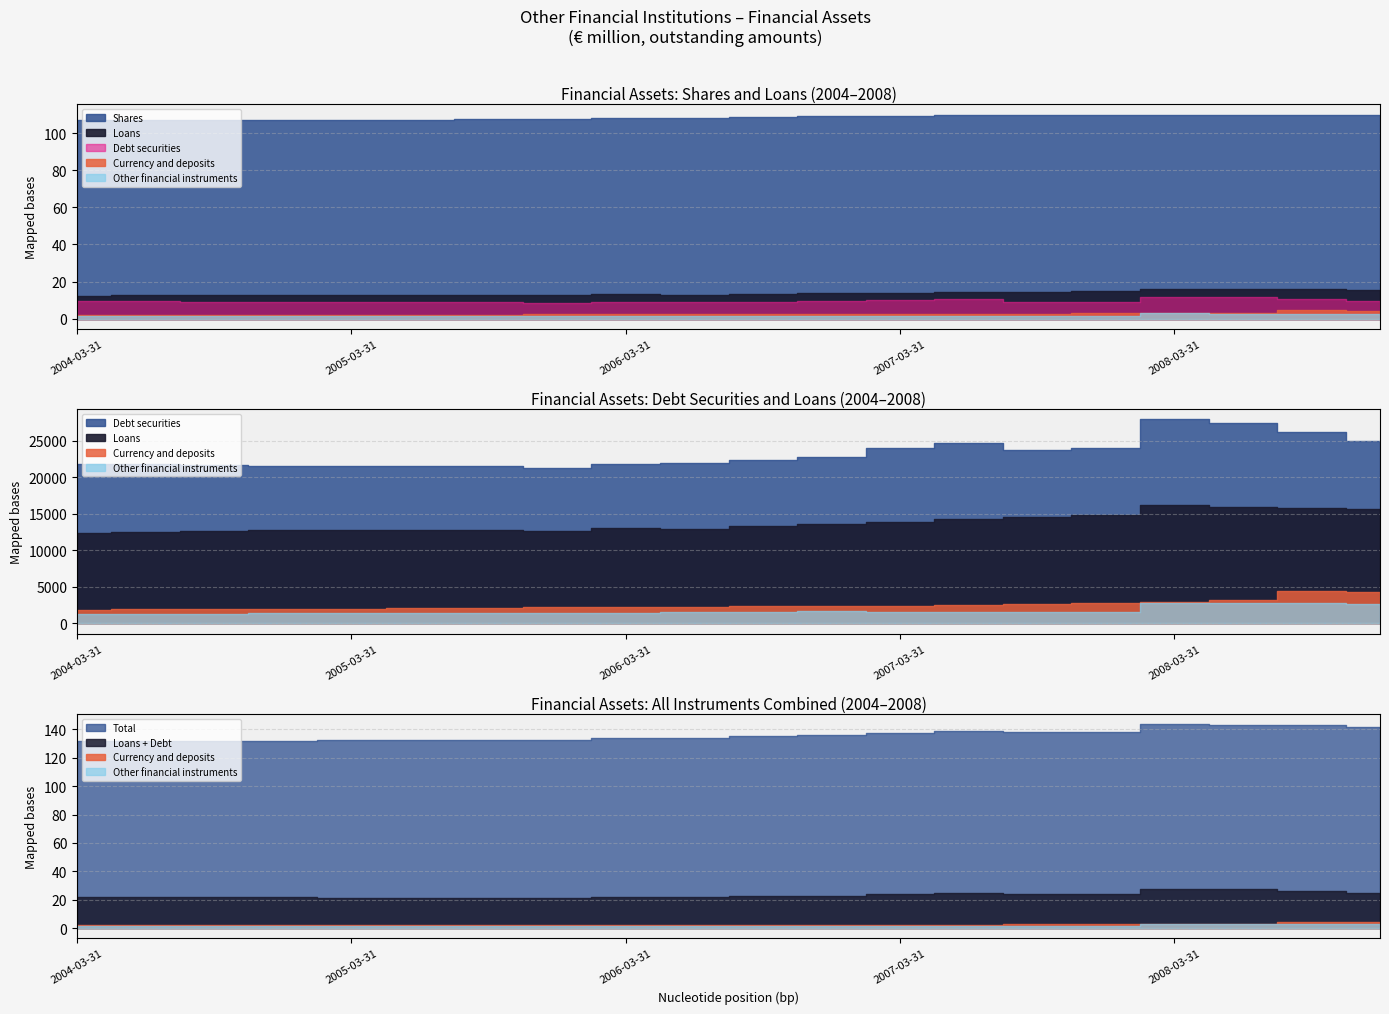

What is the difference between the maximum and minimum values in the Debt securities series?

3141.6